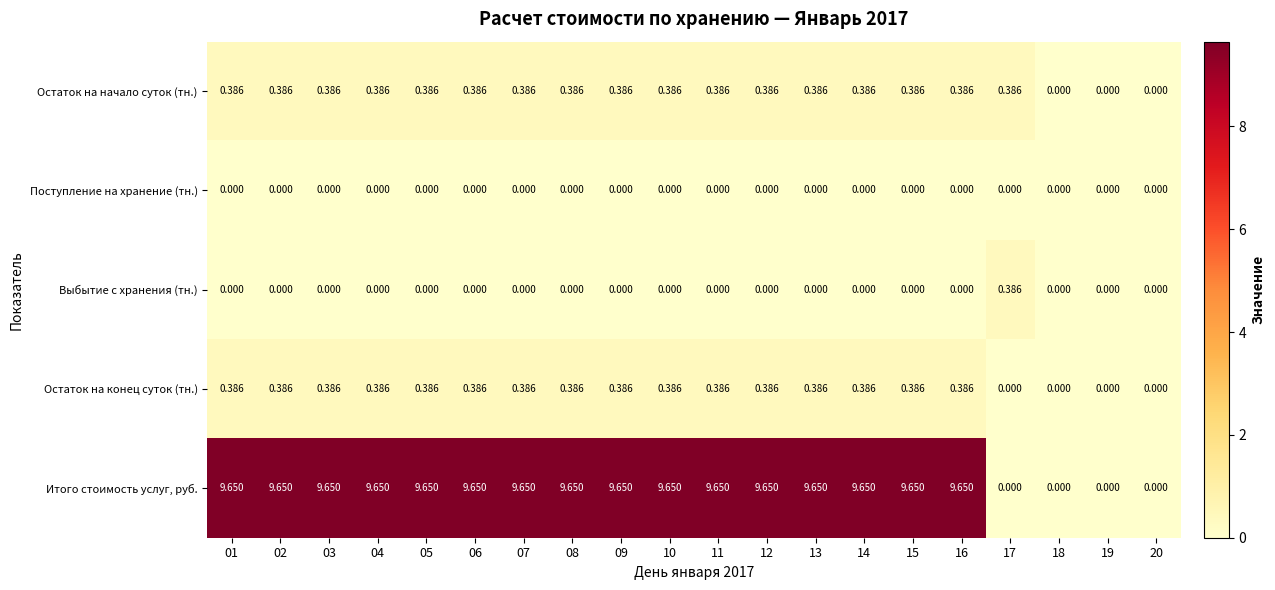

Which series has the largest total across all categories?

Итого стоимость услуг, руб.